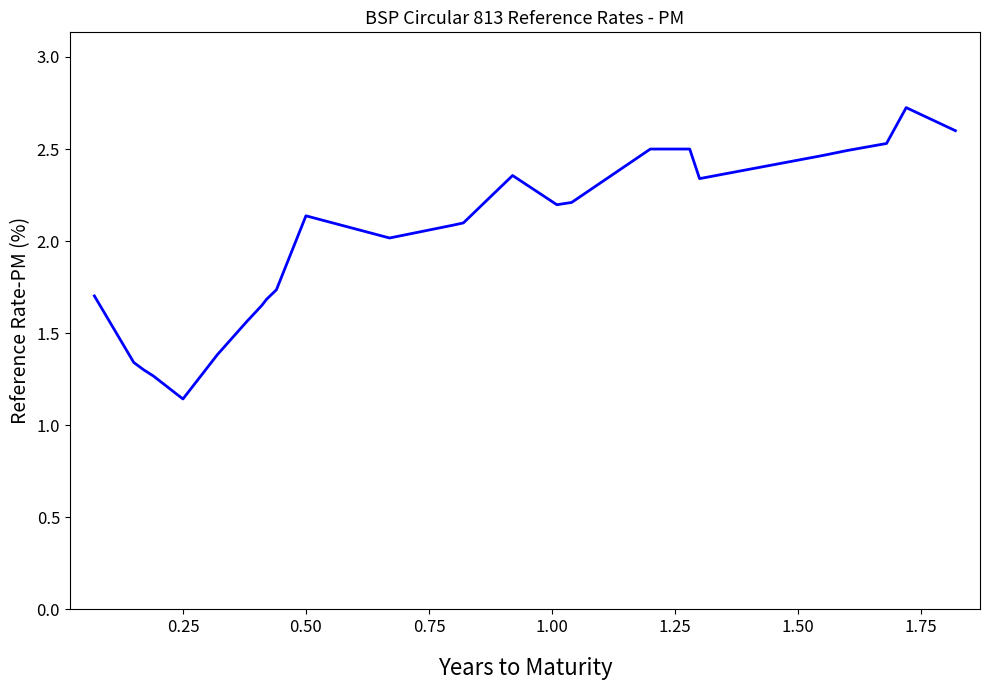

What is the maximum value shown in the chart?

2.7